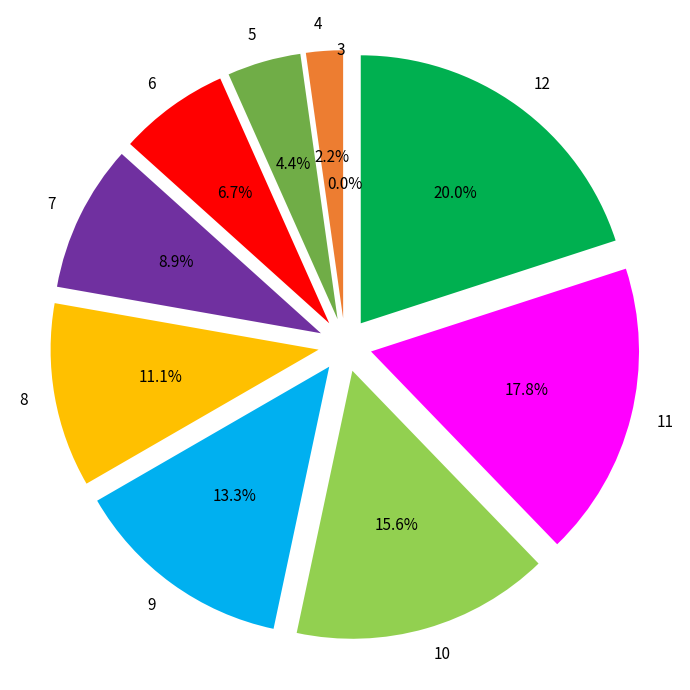

What portion of the pie excludes 7?

91.1%